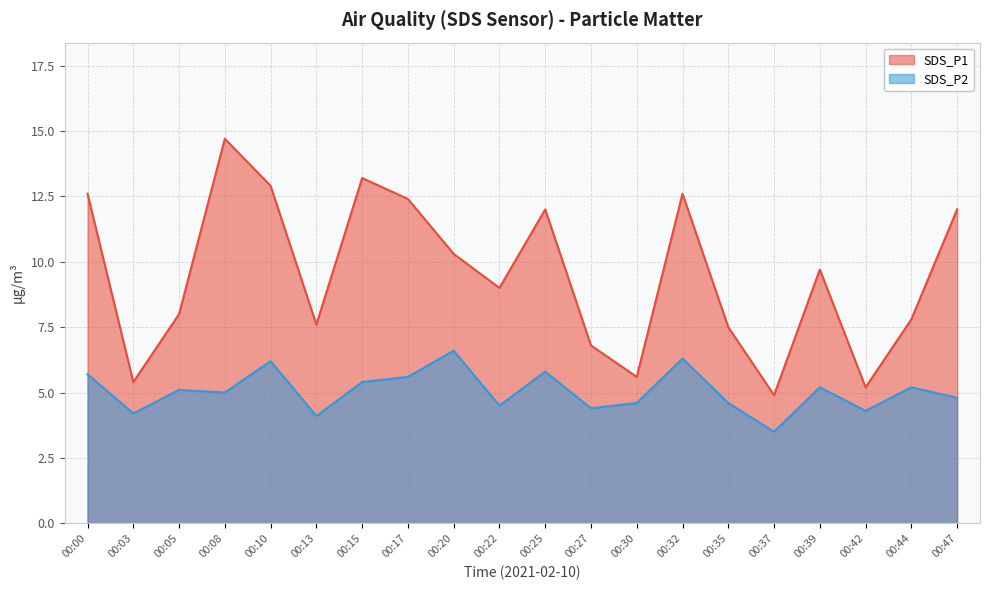

At which label is SDS_P2 closest to 5?

00:08